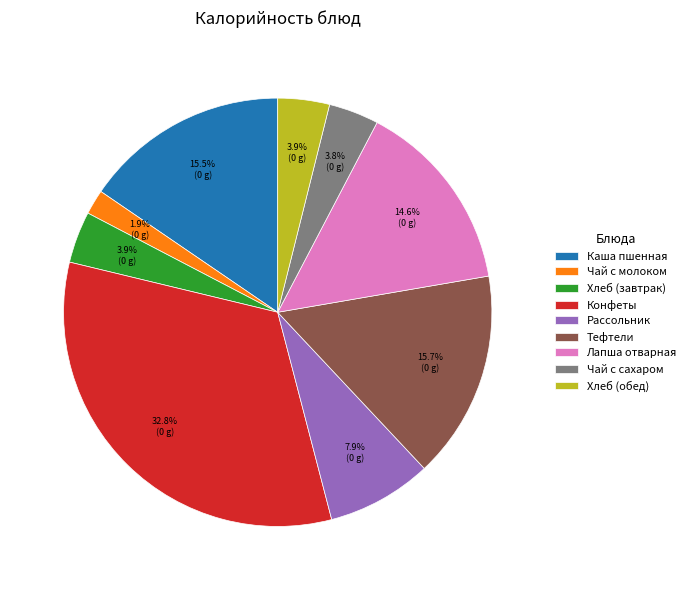

Does any single category account for the majority?

No